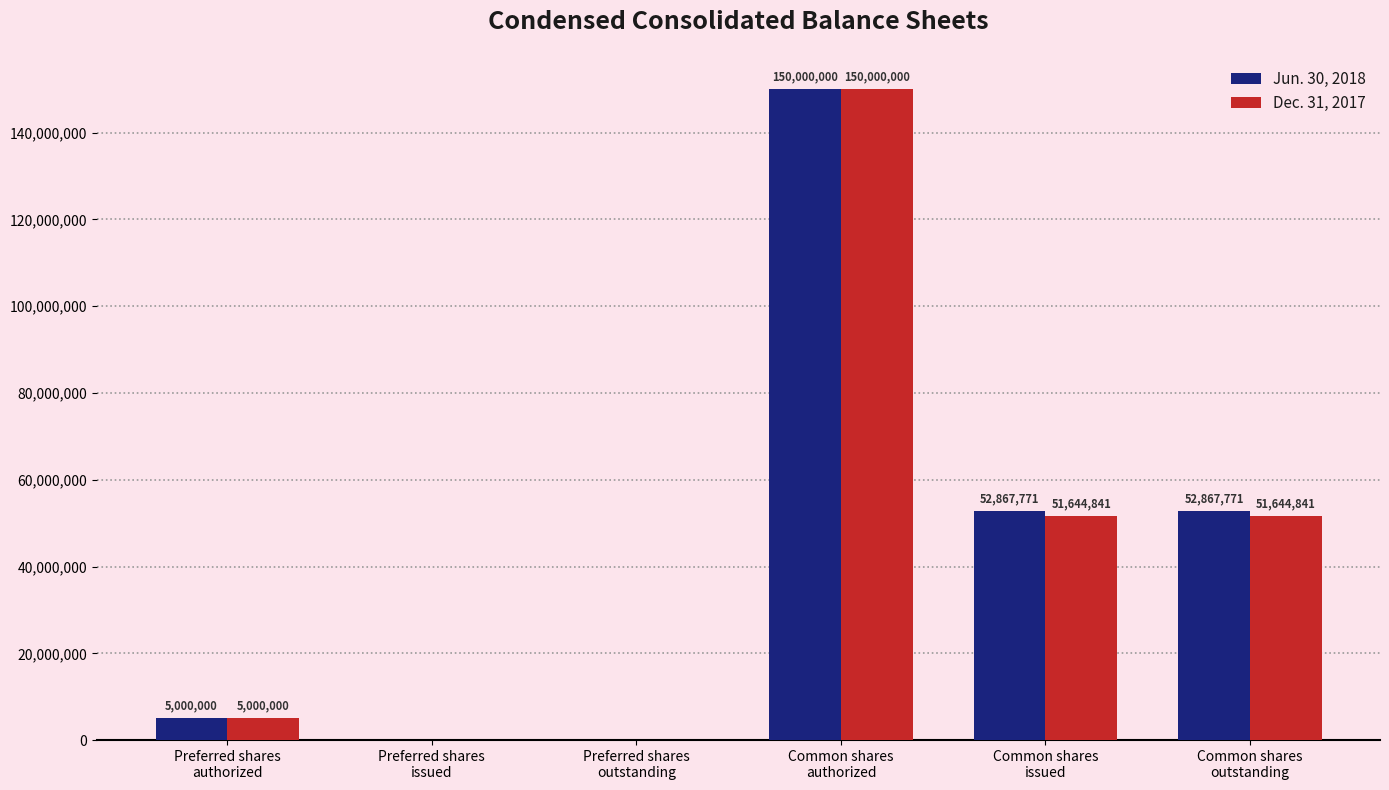

What is the highest value of the Jun. 30, 2018 series?

150000000